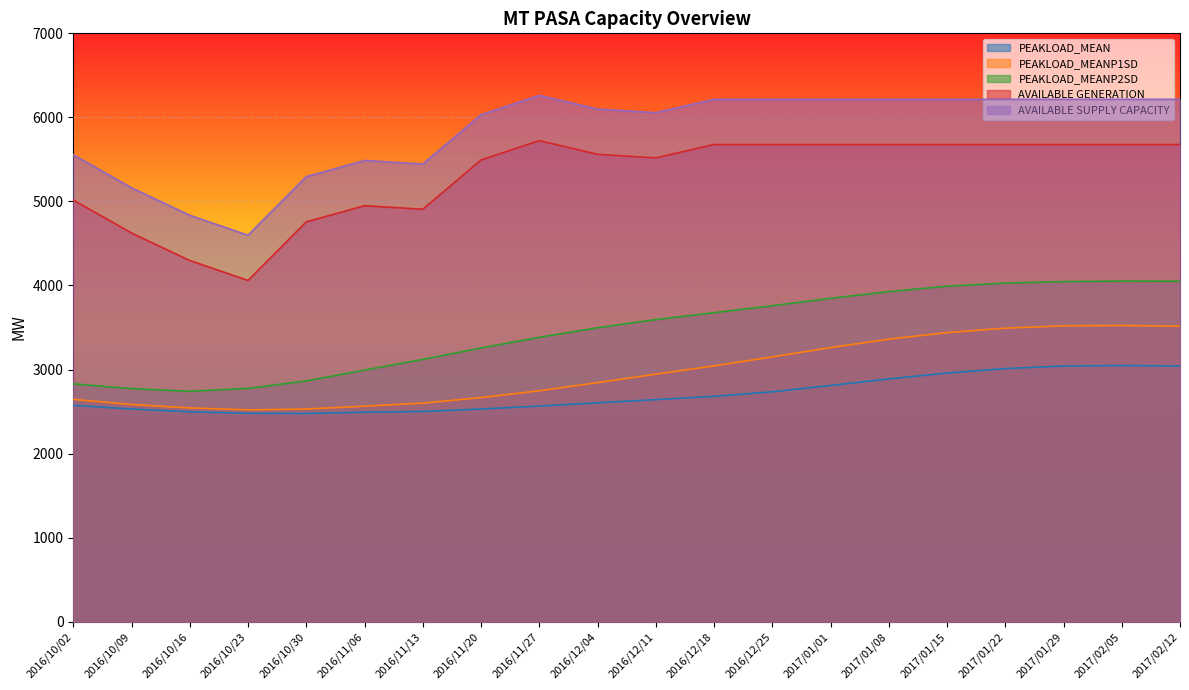

How many lines are shown in the chart?

5